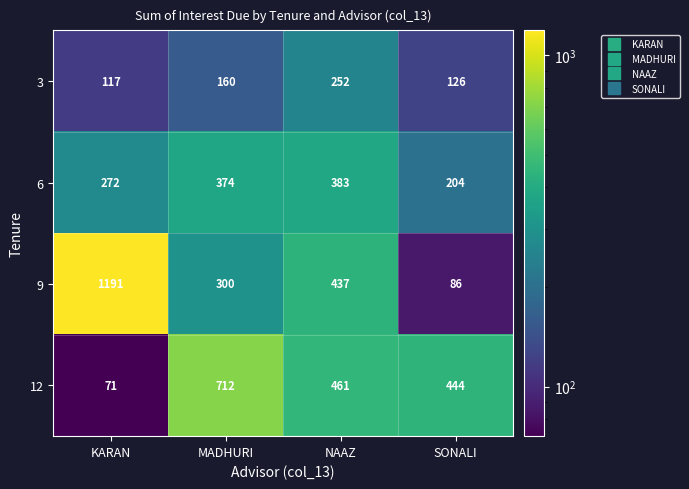

True or false: 6 has a value of 112 at KARAN.

False